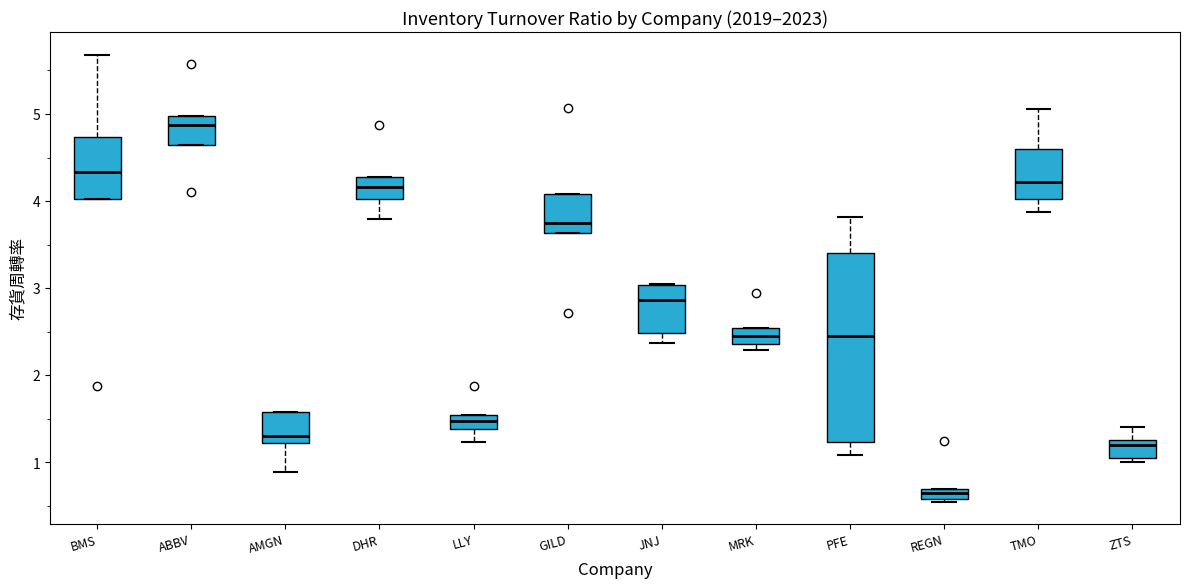

Where does the upper whisker of the box for TMO end on the y-axis? The values are not printed on the chart, so give them approximately, as read against the axis.

5.1